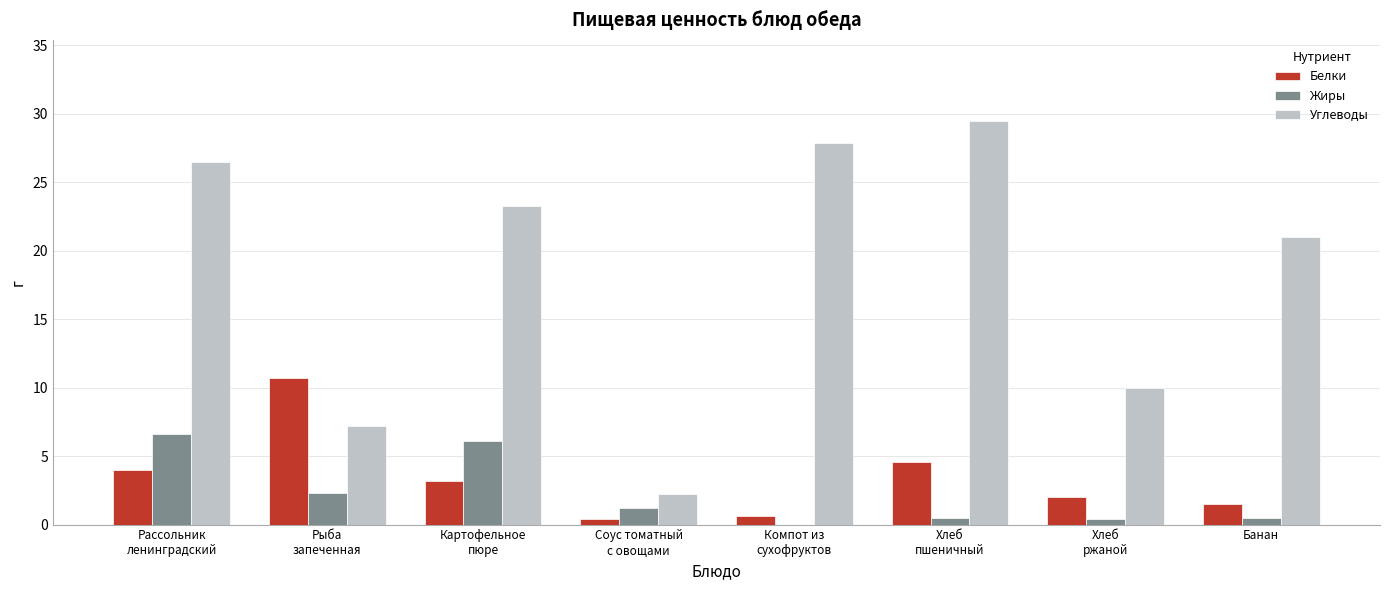

What is the sum of all Жиры values?

17.6